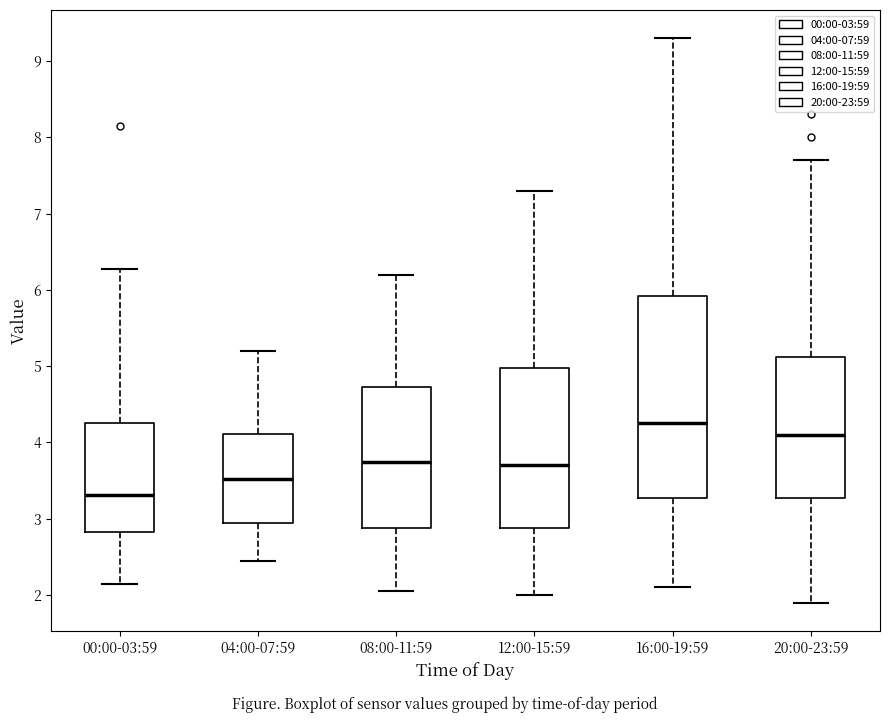

Which box has the highest median line?

16:00-19:59